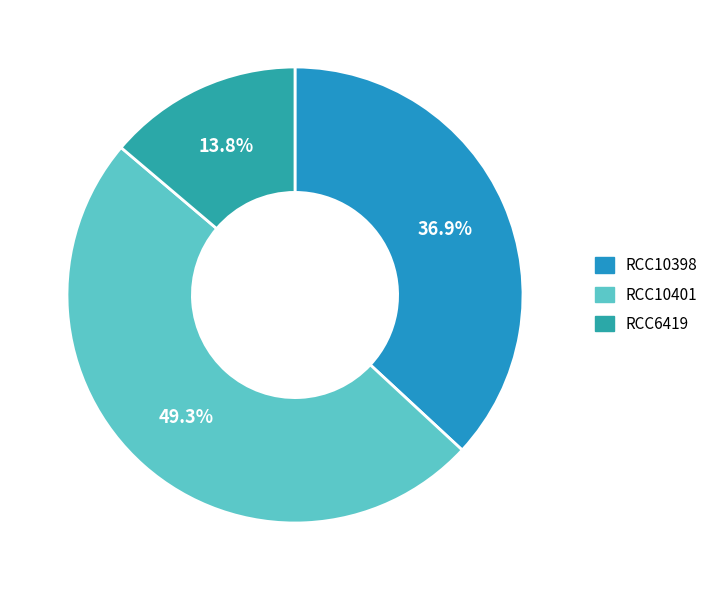

Which slice is the smallest?

RCC6419